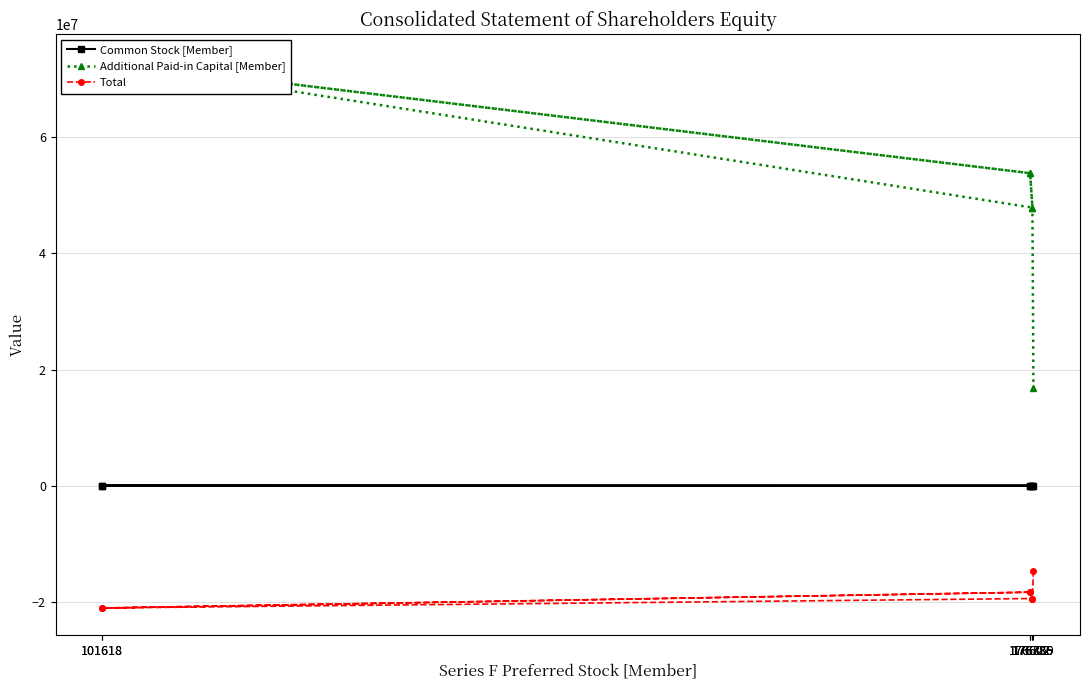

List the labels in order of Additional Paid-in Capital [Member] value, smallest first.

176869, 176786, 176786, 176602, 176602, 101618, 101618